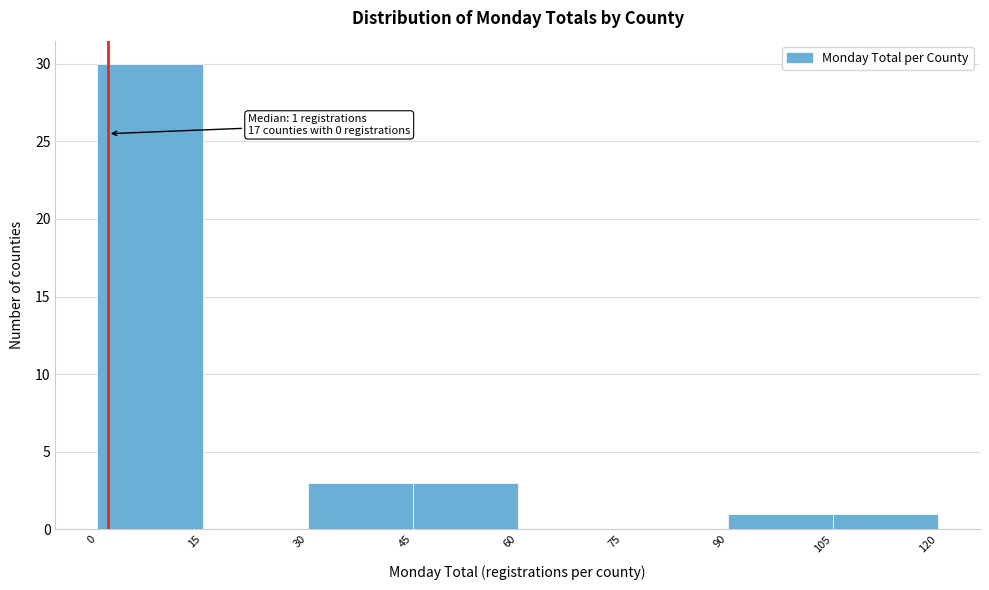

Over which range of the x-axis is the bar tallest?

0 to 15